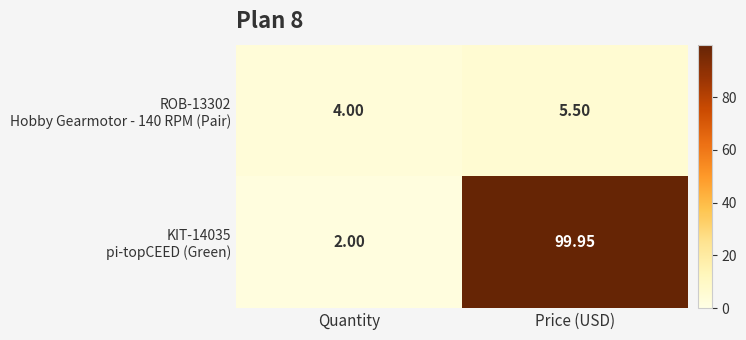

Count the number of categories in the chart.

2